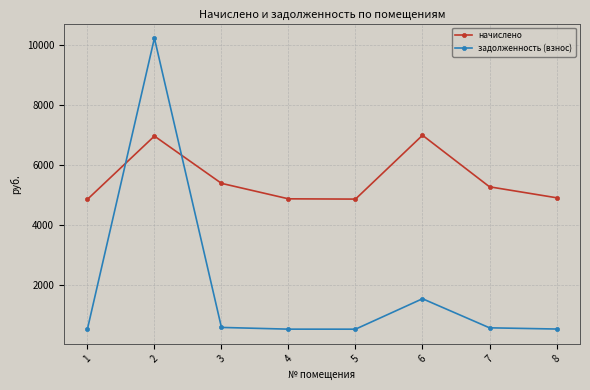

How many data points in задолженность (взнос) are less than 586?

4